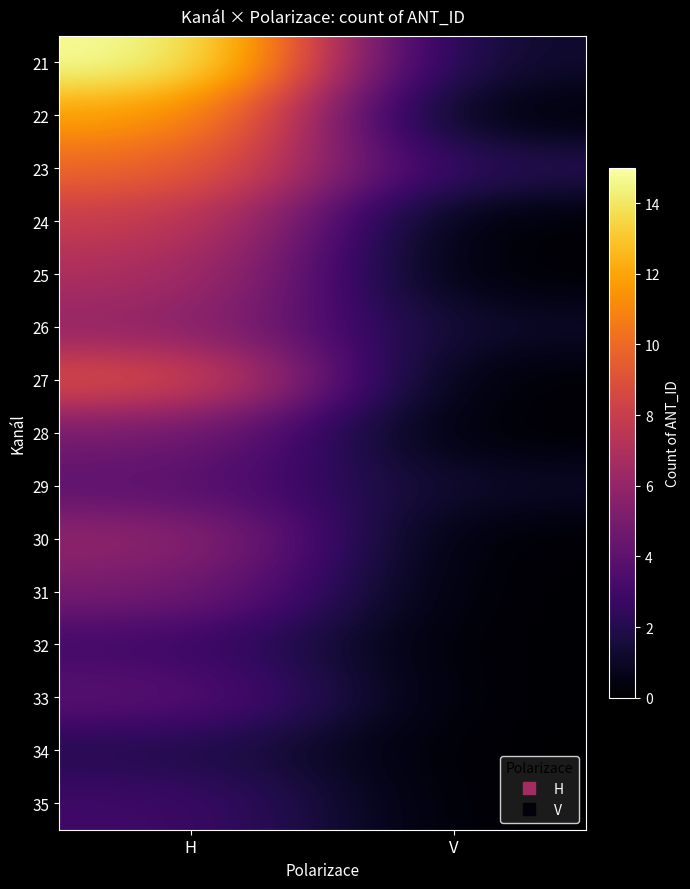

Which series changed the most between H and V?

21